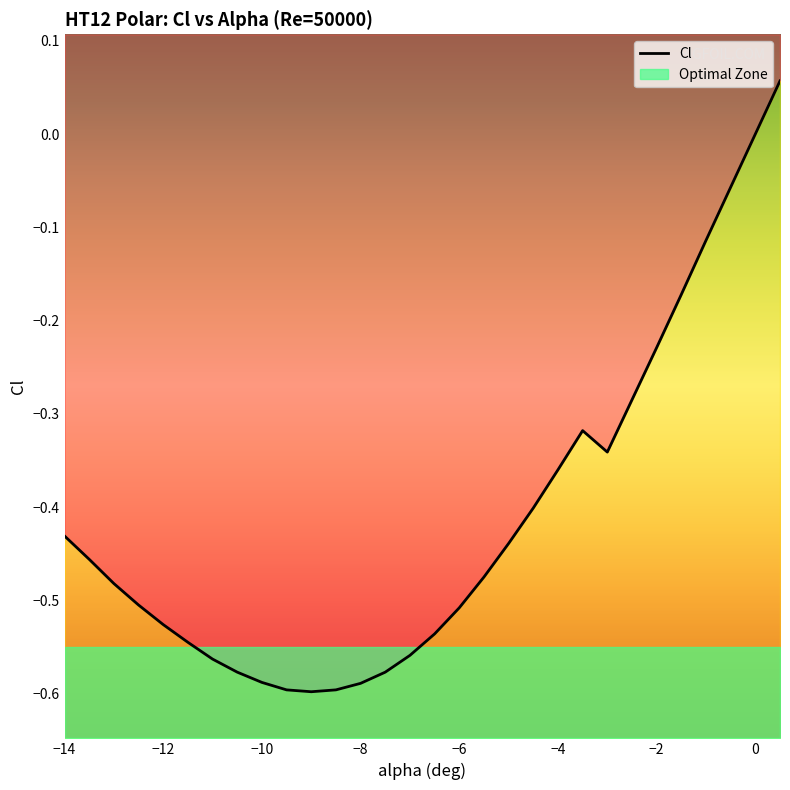

At which label is the value closest to 0?

28